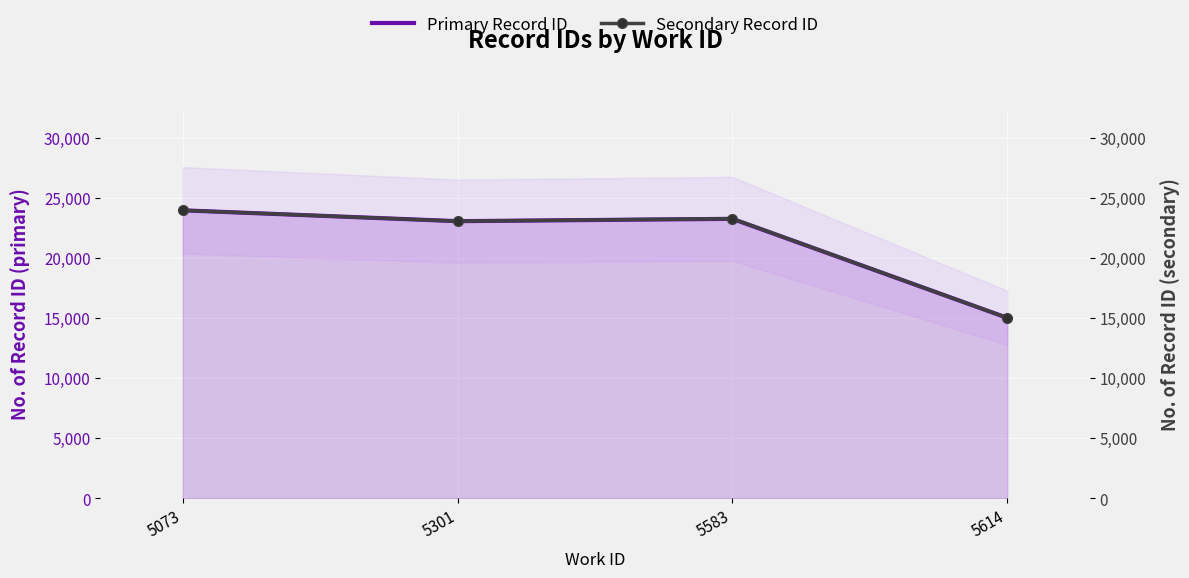

Rank the series by their maximum value, from highest to lowest.

Secondary Record ID, Primary Record ID